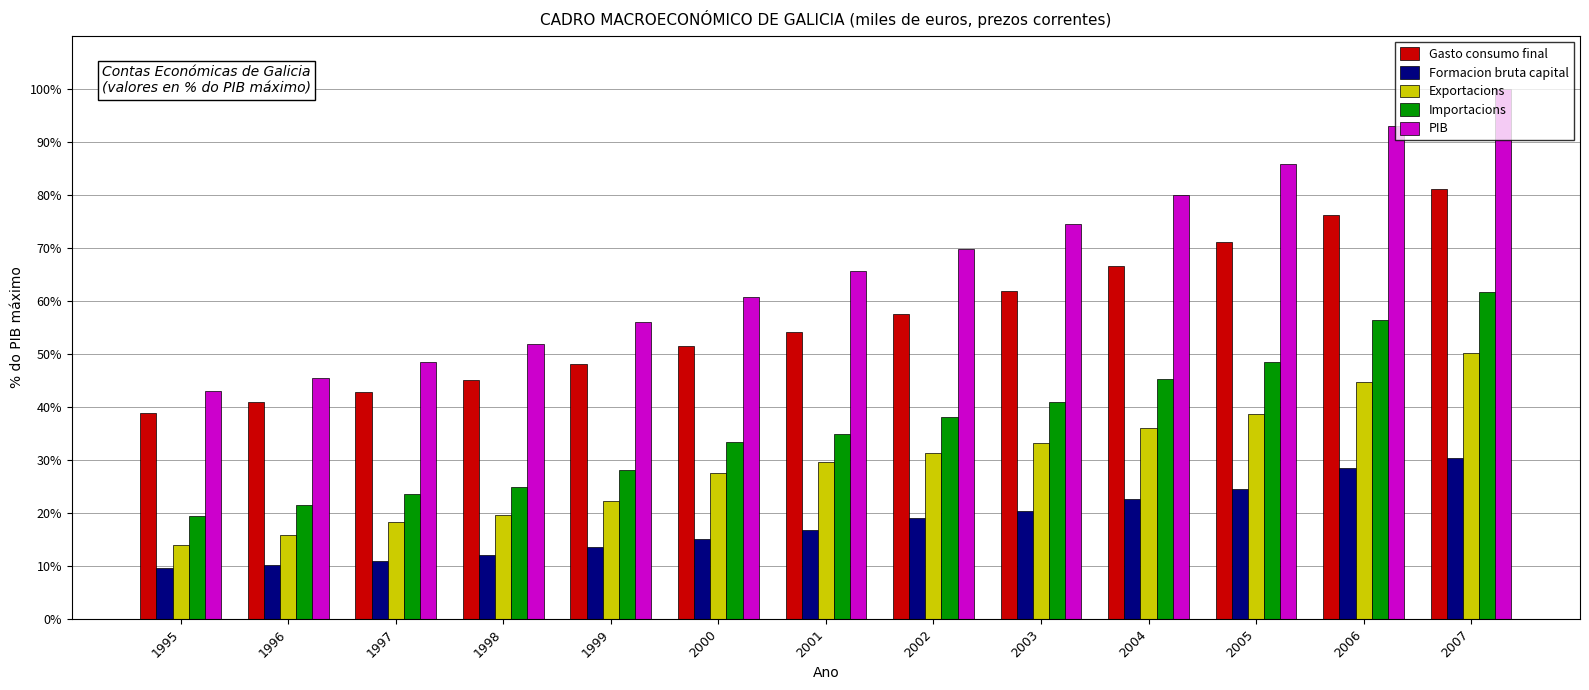

What is the greatest value displayed?

100.0